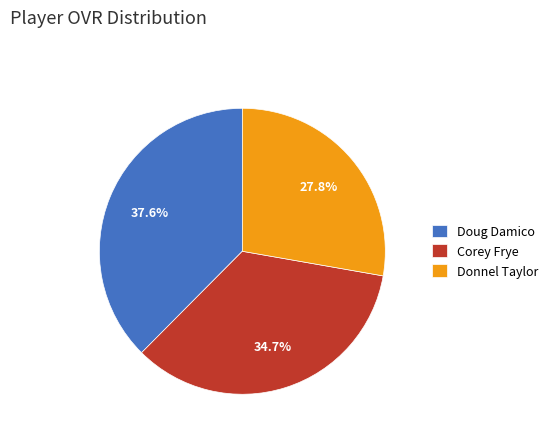

Does Donnel Taylor account for over 50% of the chart?

No